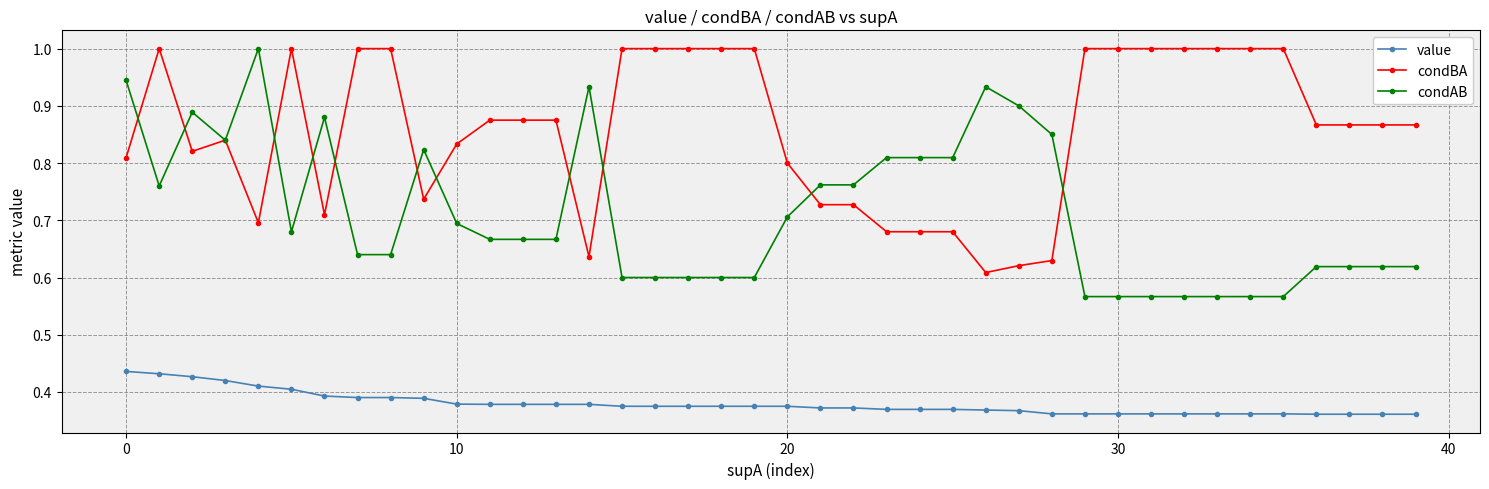

How many categories are shown in the chart?

40